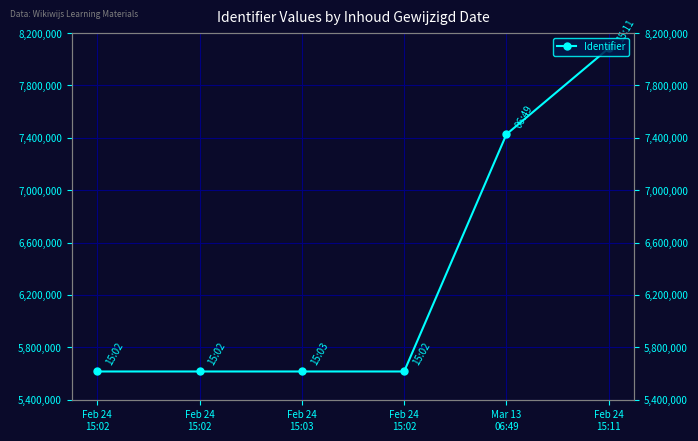

True or false: there are more than 1 points higher than both neighbors.

False